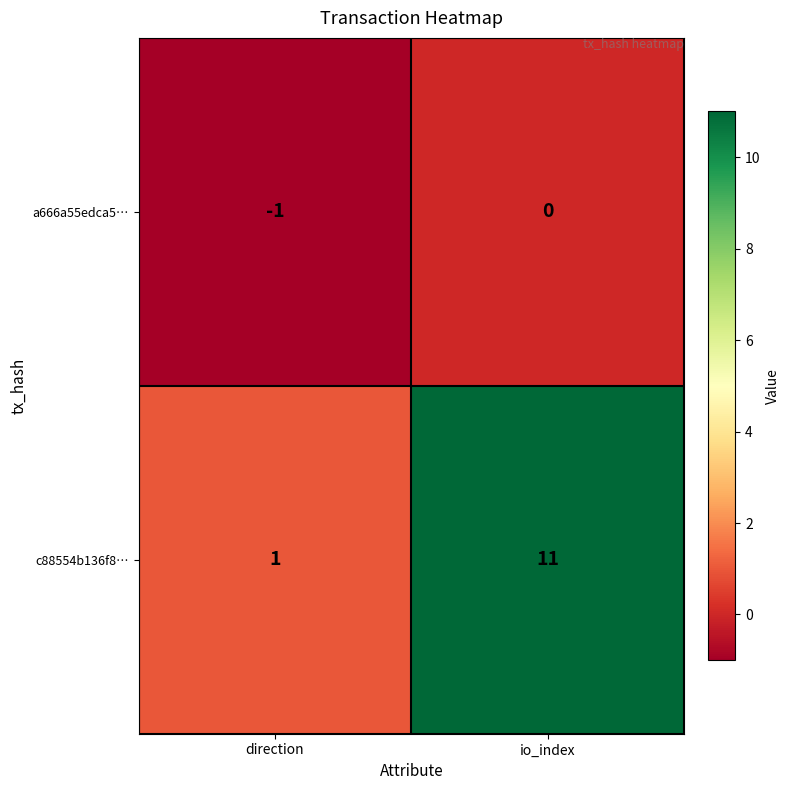

Where is c88554b136f8… nearest to the value 6?

direction